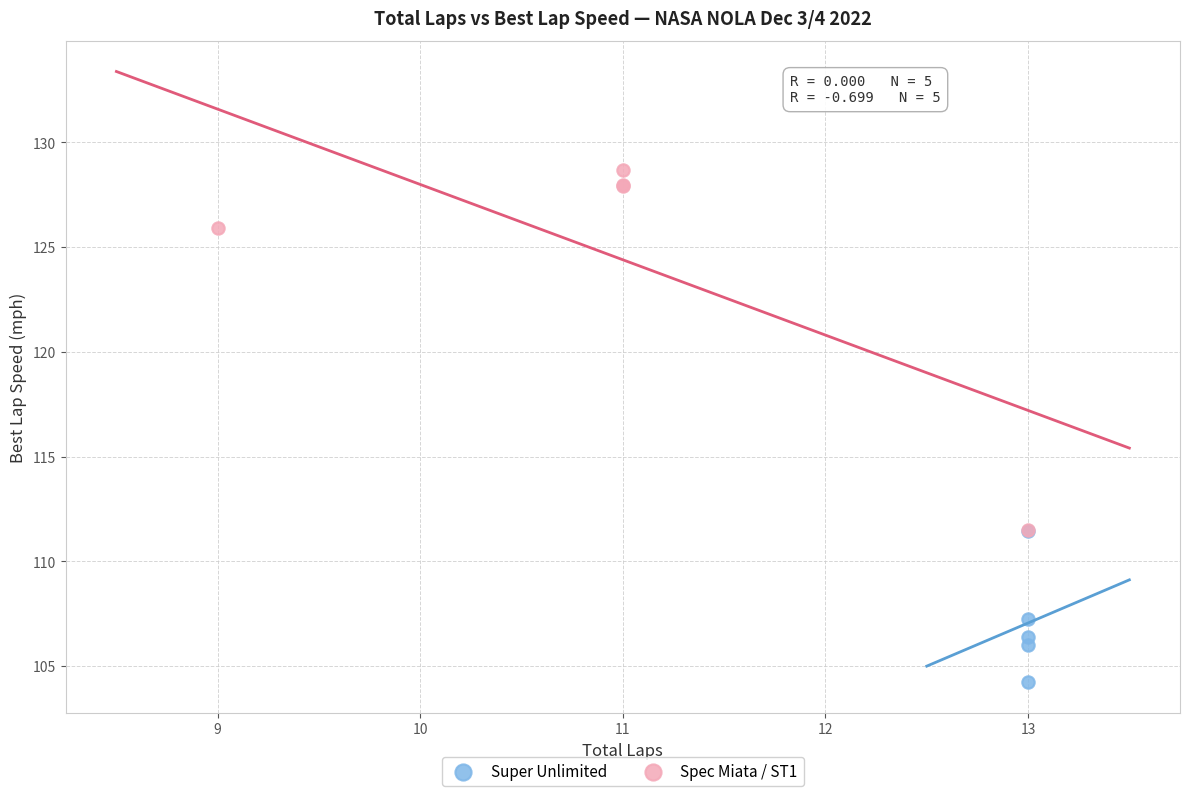

Which series contains the highest Y value?

Spec Miata / ST1